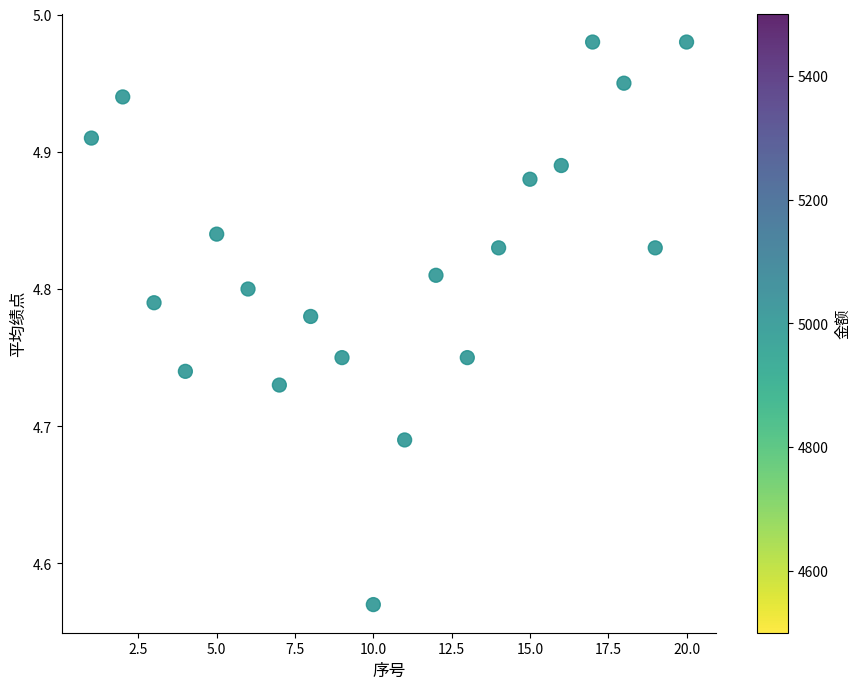

What is the range of Y values (max minus min)?

0.4